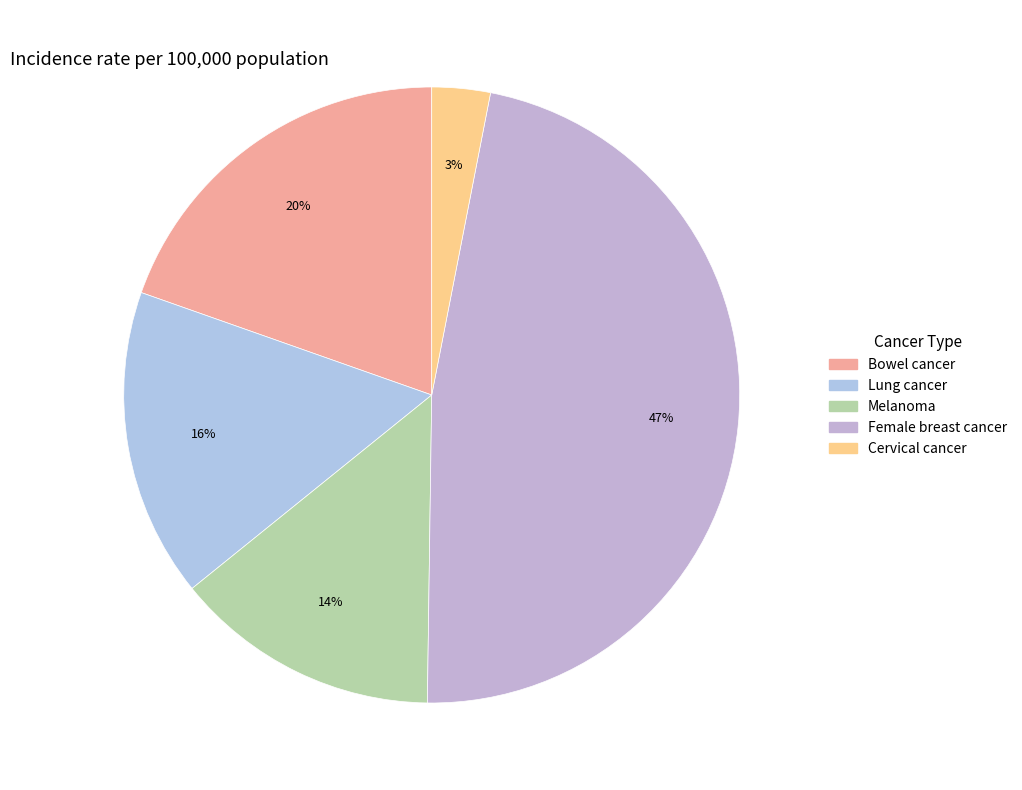

What is the largest slice in the pie chart?

Female breast cancer